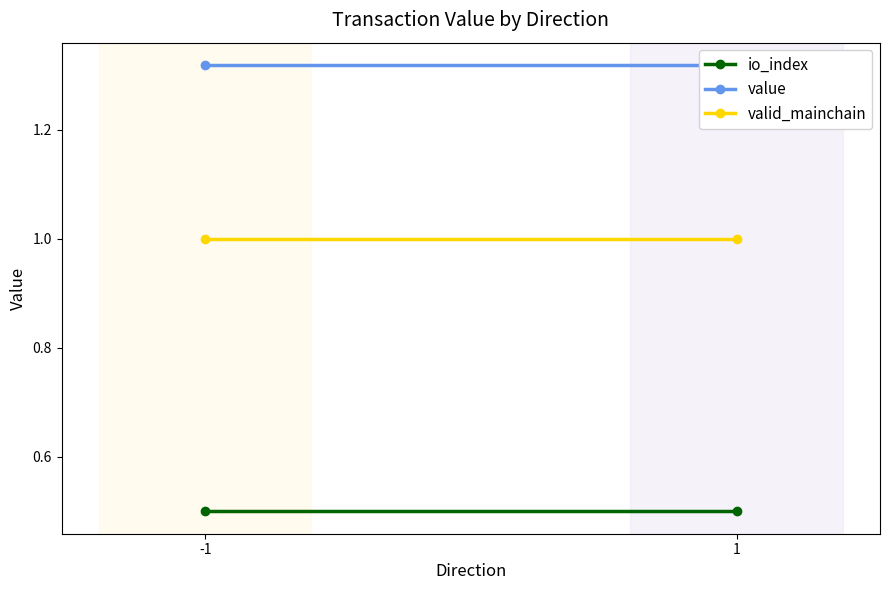

Does the chart have visible grid lines?

No